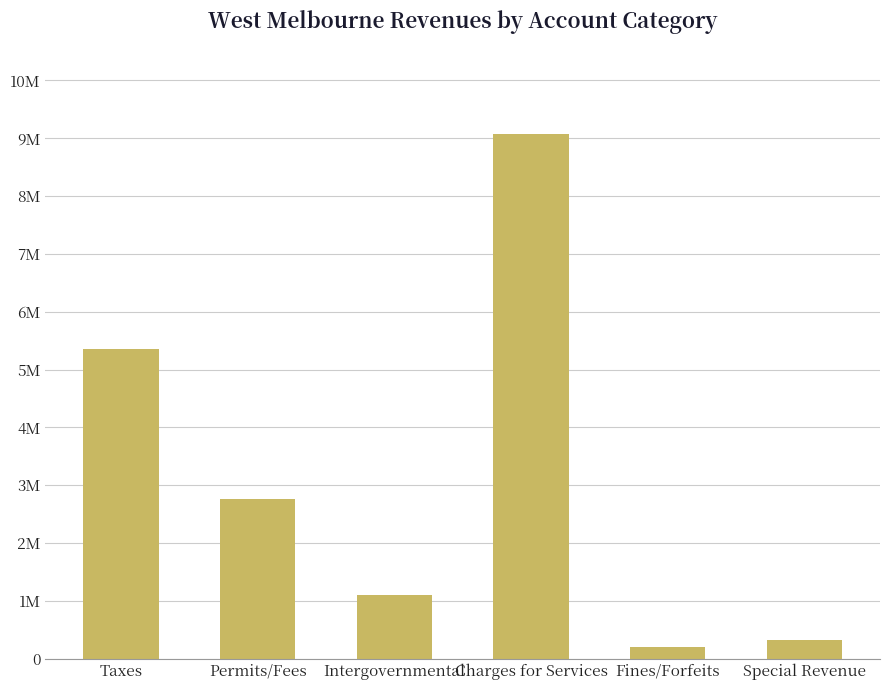

Is it true that the value at Taxes is 5358881?

True